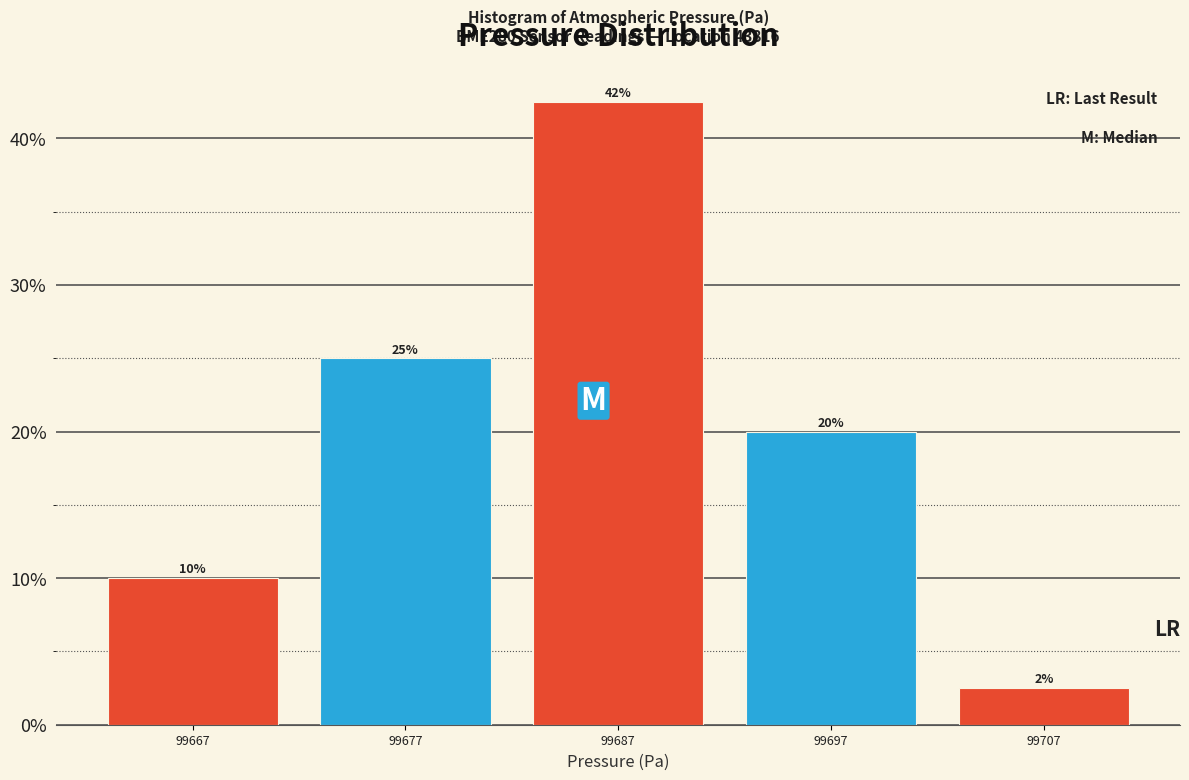

Over which range of the x-axis is the bar tallest?

99682 to 99692